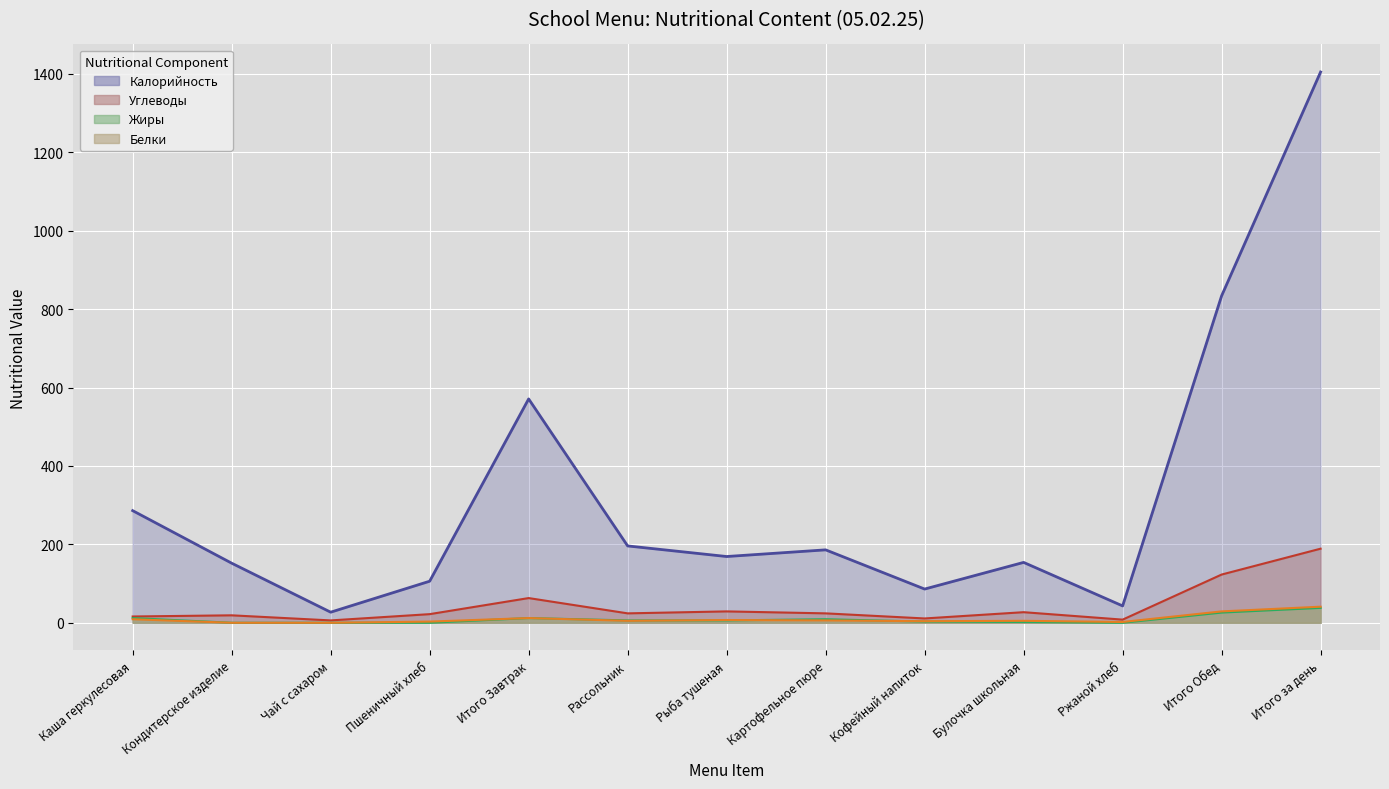

What is the average value of the Калорийность series?

324